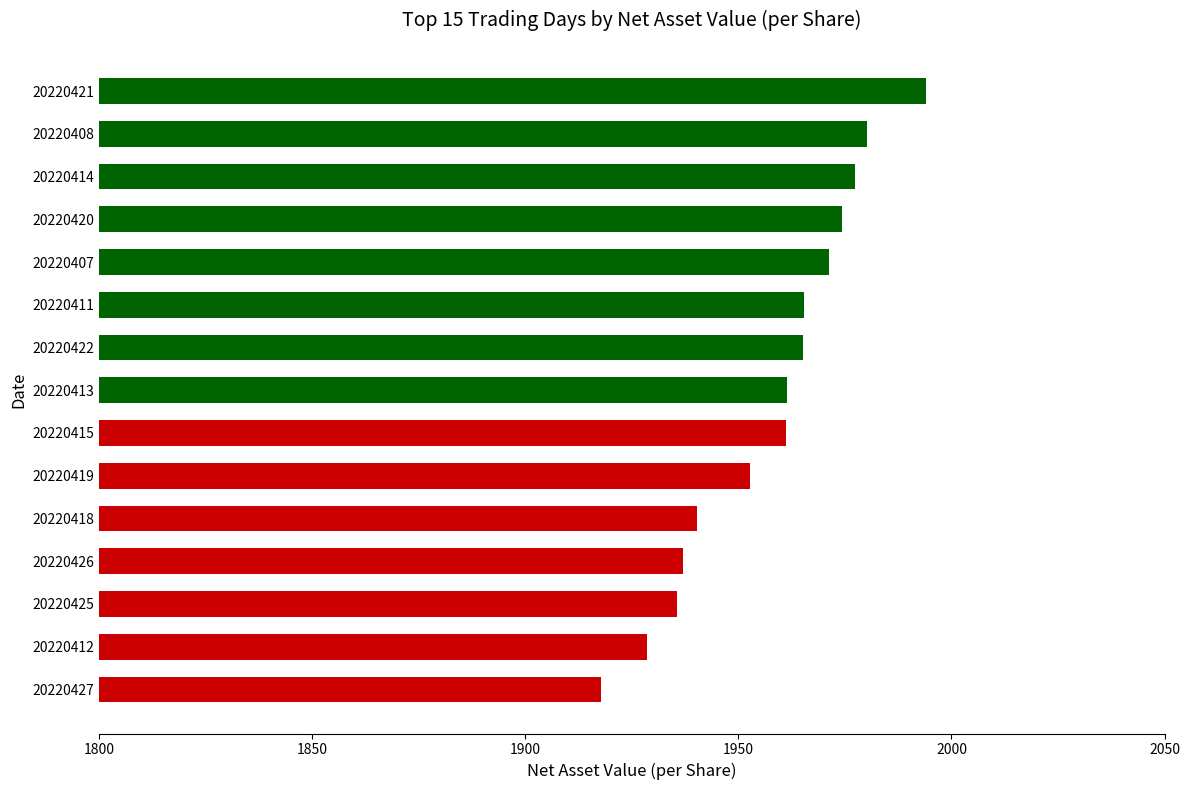

Read the value at 20220426.

1937.0